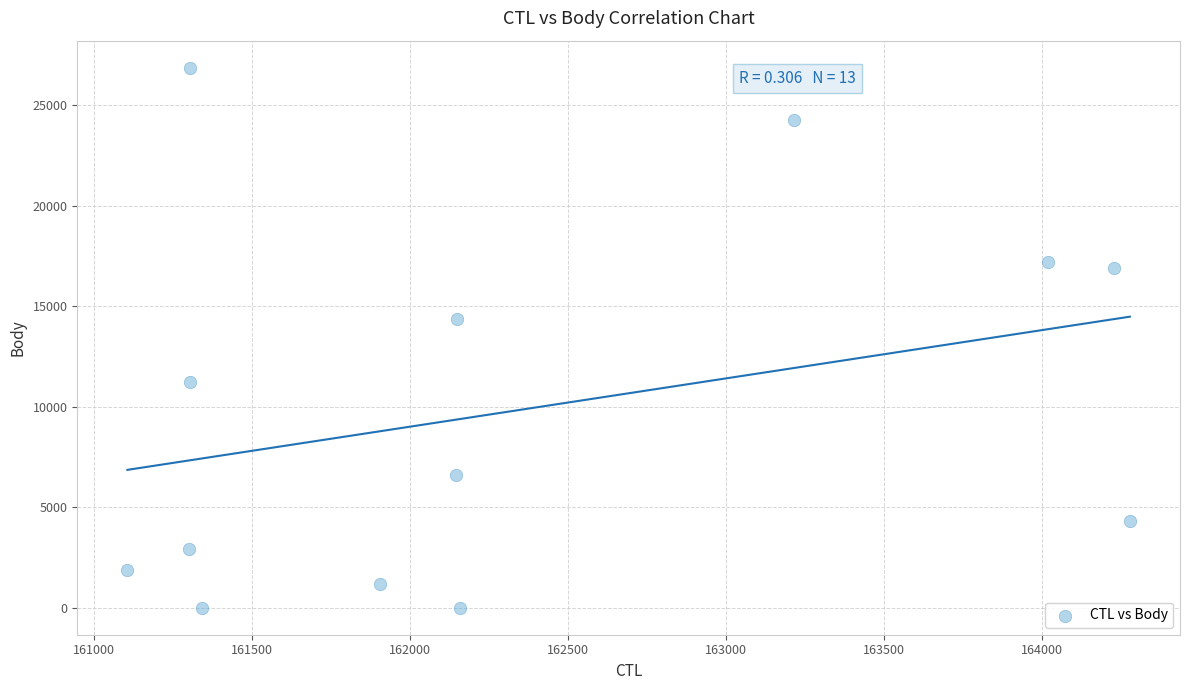

What Y value in the scatter plot is closest to 13438?

14375